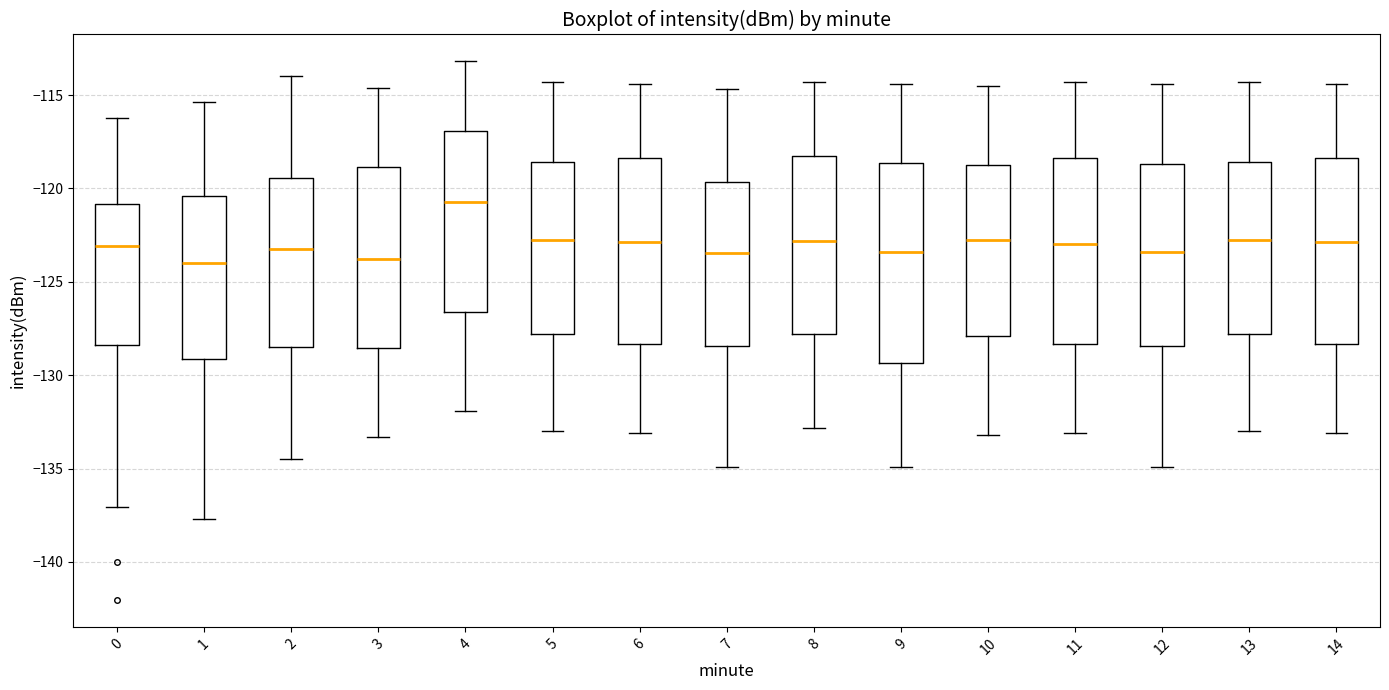

Comparing the boxes themselves (not the whiskers), which one is the tallest?

9